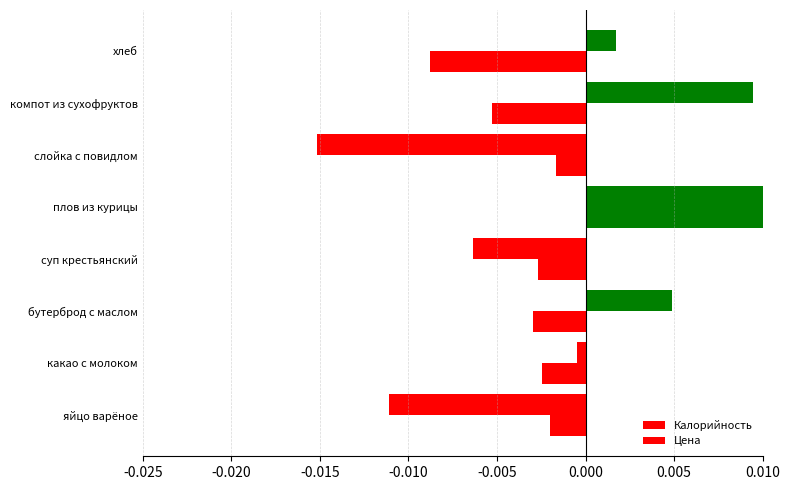

Does the chart contain stacked bars?

No